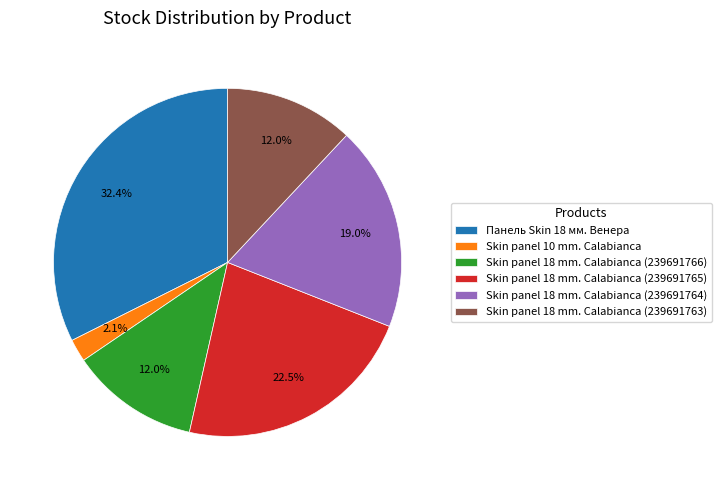

To the nearest percent, what is the difference between the Панель Skin 18 мм. Венера and Skin panel 18 mm. Calabianca (239691763) slice percentages?

20%